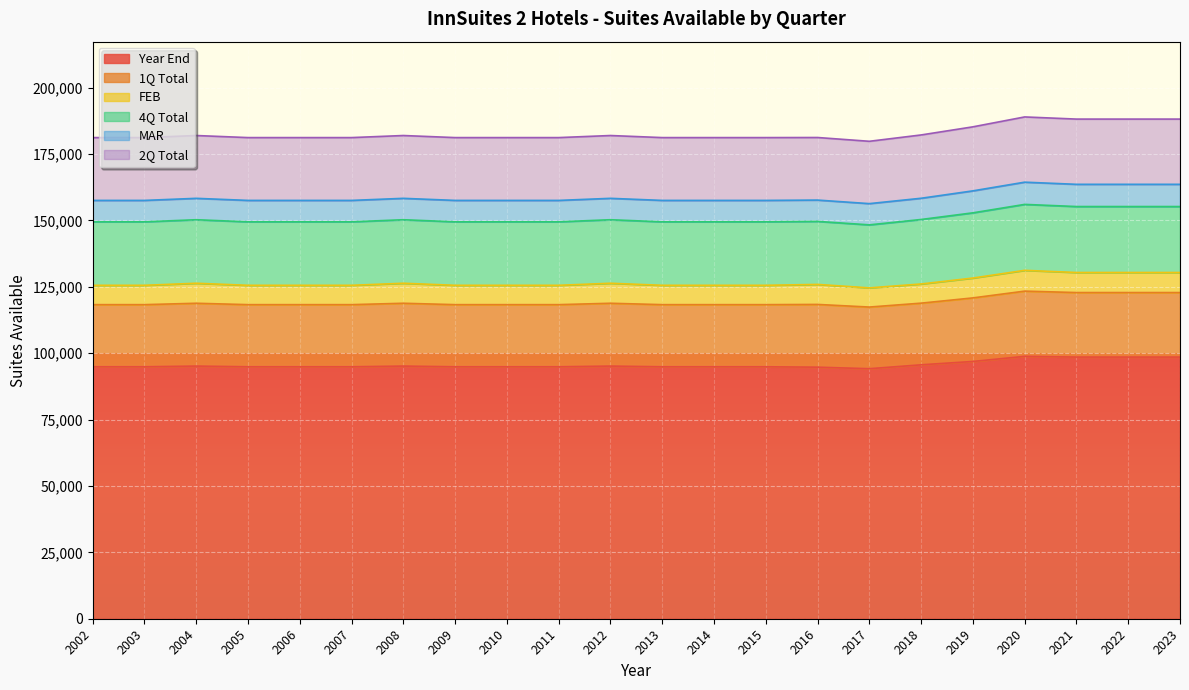

What is the sum of all 4Q Total values?

530564